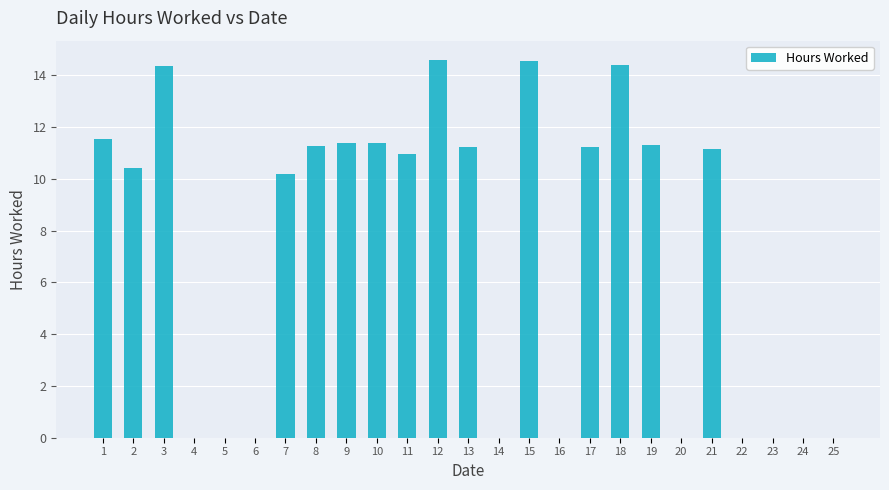

Which has a higher value, 1 or 6?

1